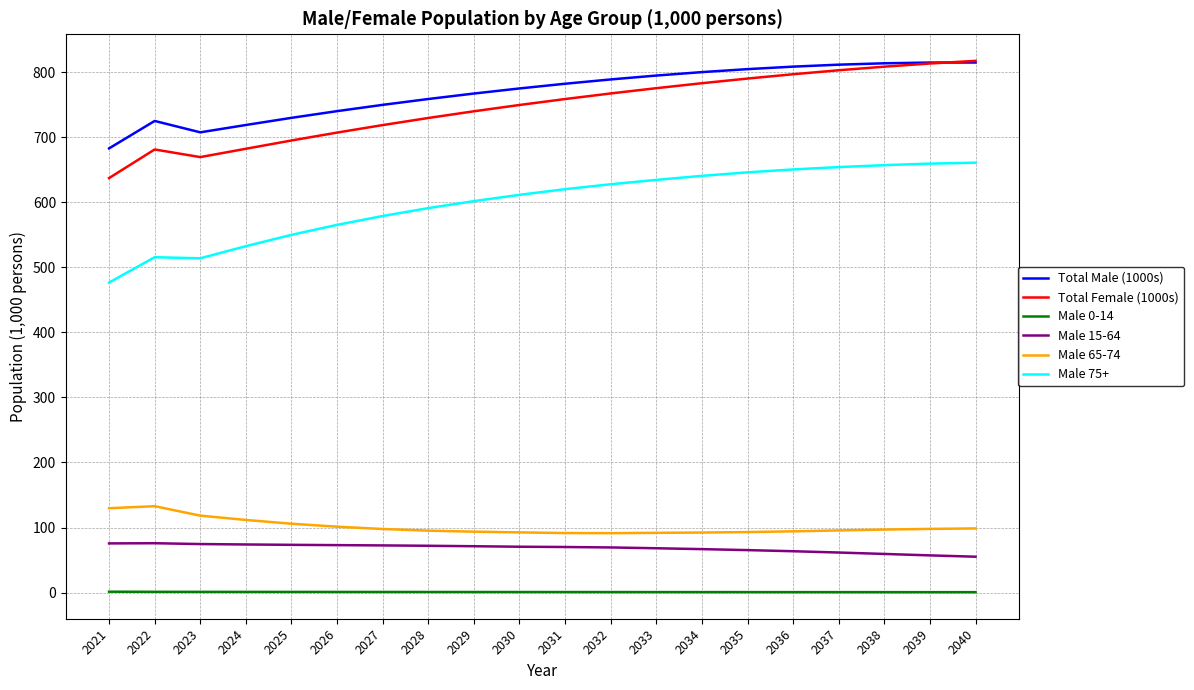

Is the value of Total Male (1000s) at 2024 greater than the value of Male 0-14 at 2022?

Yes